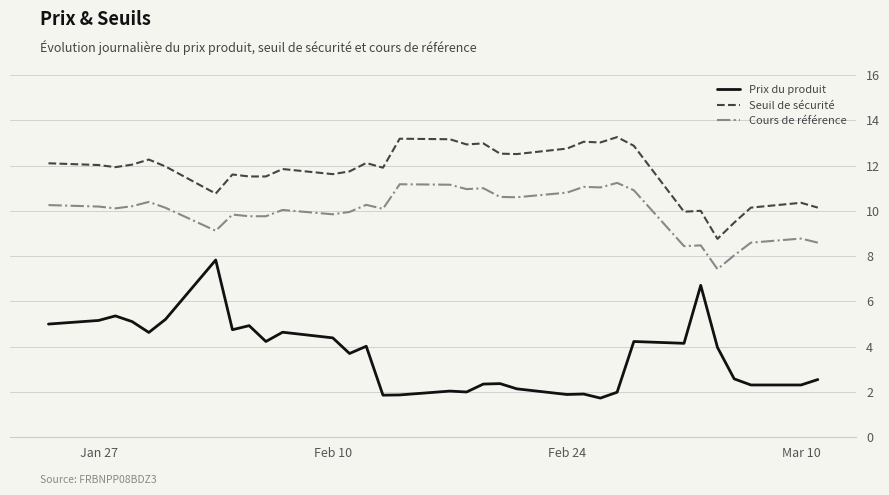

Which series has the largest range (max minus min)?

Prix du produit